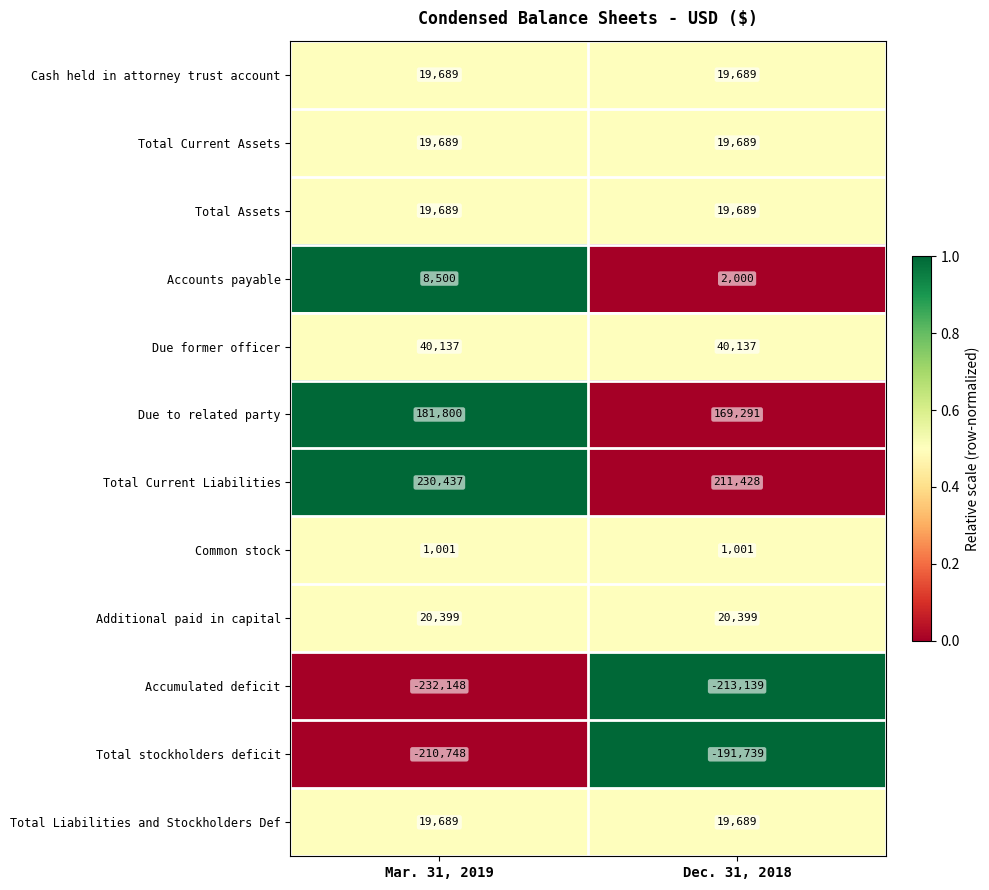

The Common stock series shows 1001 at Mar. 31, 2019. True or false?

True